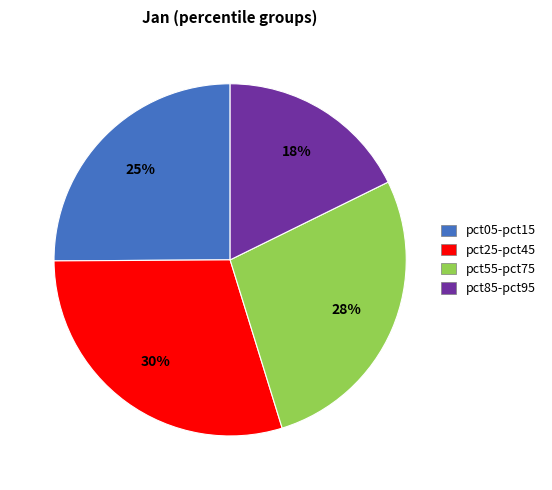

True or false: pct55-pct75 accounts for 28% of the total.

True